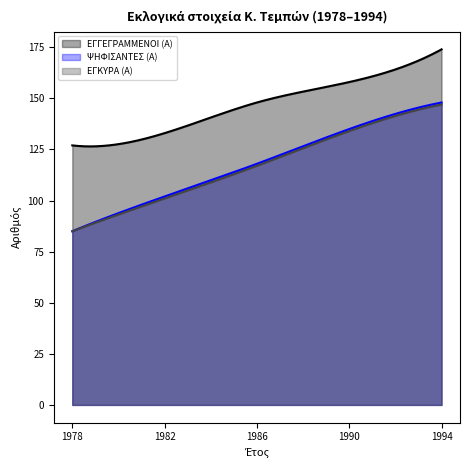

Where is ΨΗΦΙΣΑΝΤΕΣ (Α) nearest to the value 116?

1986